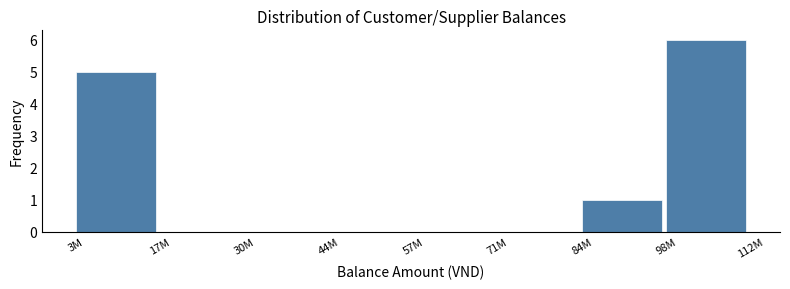

Reading left to right, what are all the values shown in this chart?

3M=5	17M=0	30M=0	44M=0	57M=0	71M=0	84M=1	98M=6